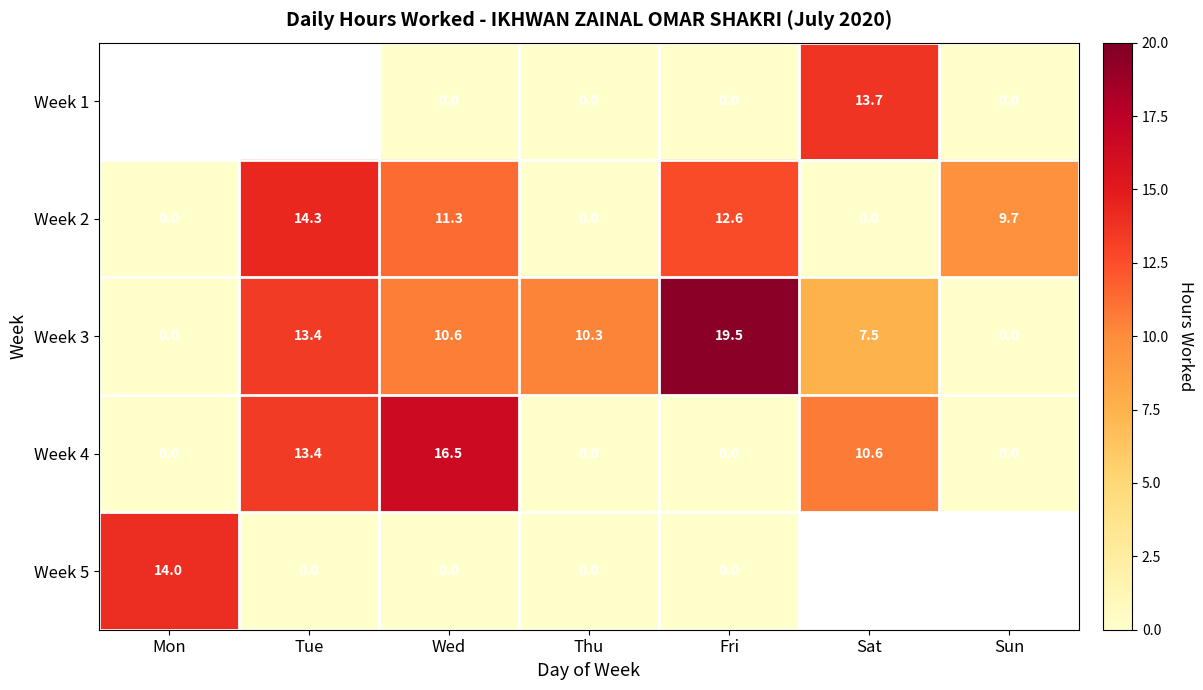

At which category does the chart reach its peak across all series?

Fri